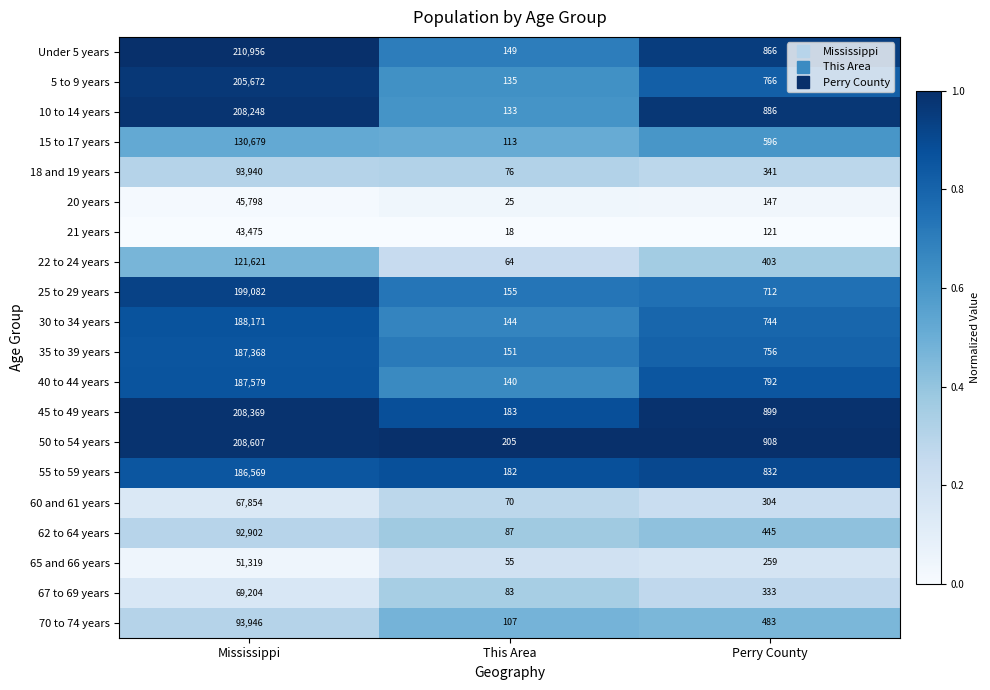

Rank the series by their maximum value, from lowest to highest.

21 years, 20 years, 65 and 66 years, 60 and 61 years, 67 to 69 years, 62 to 64 years, 18 and 19 years, 70 to 74 years, 22 to 24 years, 15 to 17 years, 55 to 59 years, 35 to 39 years, 40 to 44 years, 30 to 34 years, 25 to 29 years, 5 to 9 years, 10 to 14 years, 45 to 49 years, 50 to 54 years, Under 5 years